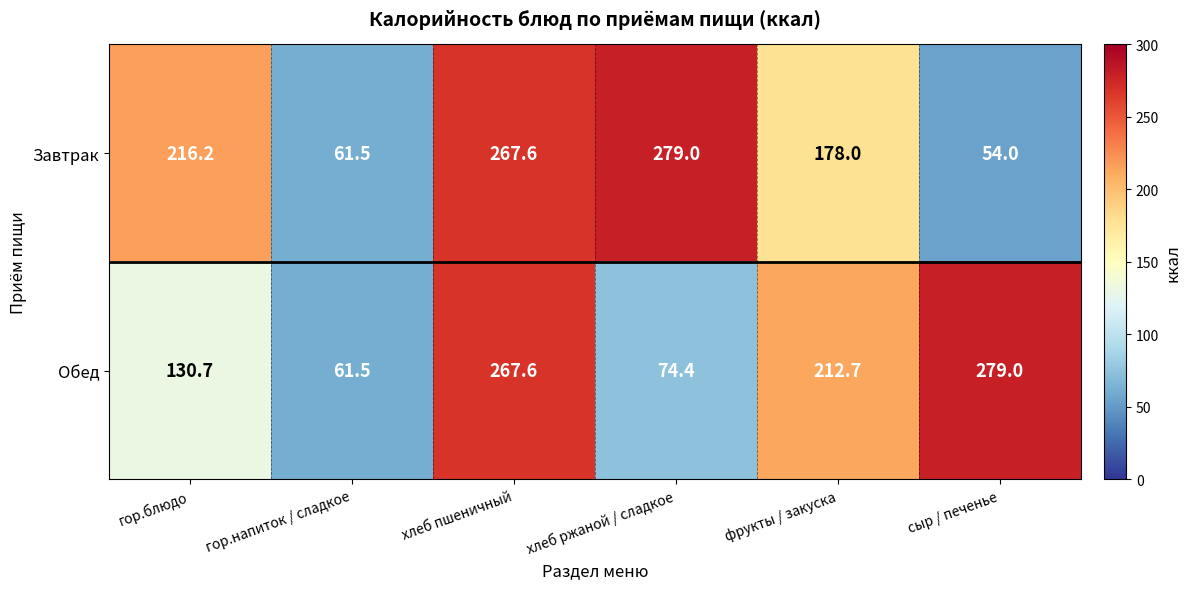

Reading left to right, list all the values displayed in this chart.

Завтрак: гор.блюдо=216.2	гор.напиток / сладкое=61.5	хлеб пшеничный=267.6	хлеб ржаной / сладкое=279.0	фрукты / закуска=178.0	сыр / печенье=54.0
Обед: гор.блюдо=130.7	гор.напиток / сладкое=61.5	хлеб пшеничный=267.6	хлеб ржаной / сладкое=74.4	фрукты / закуска=212.7	сыр / печенье=279.0